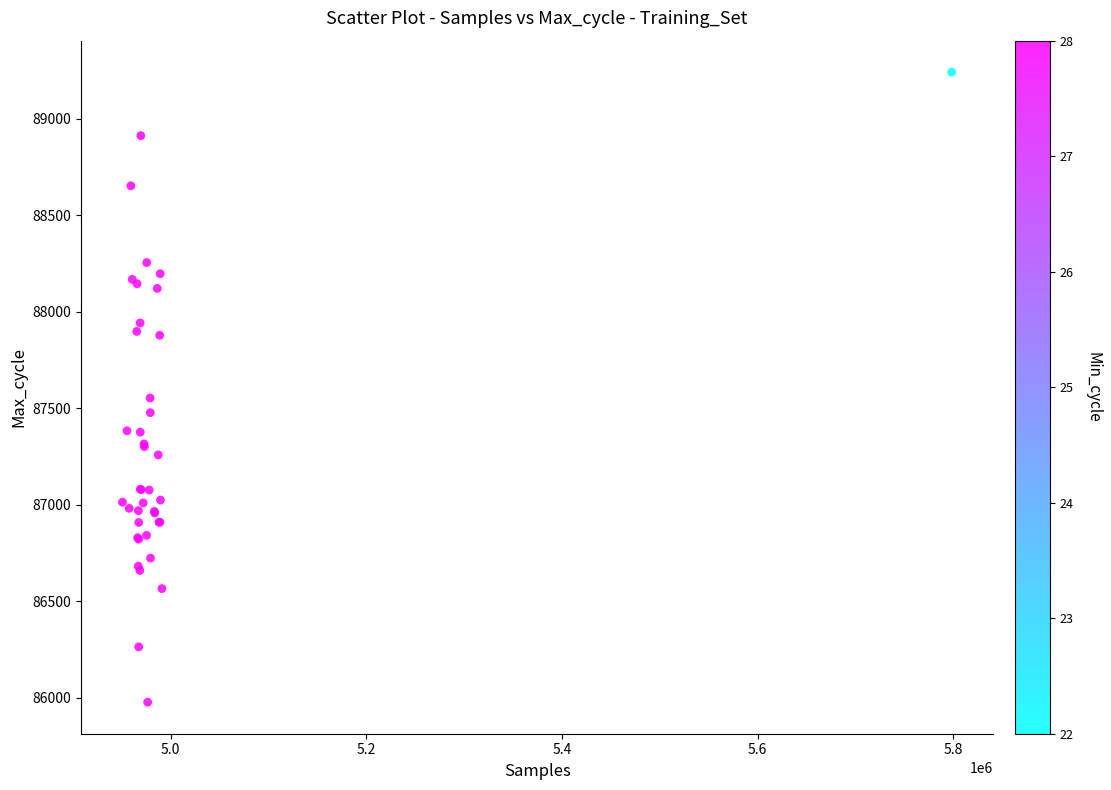

What Y value in the scatter plot is closest to 87609?

87553